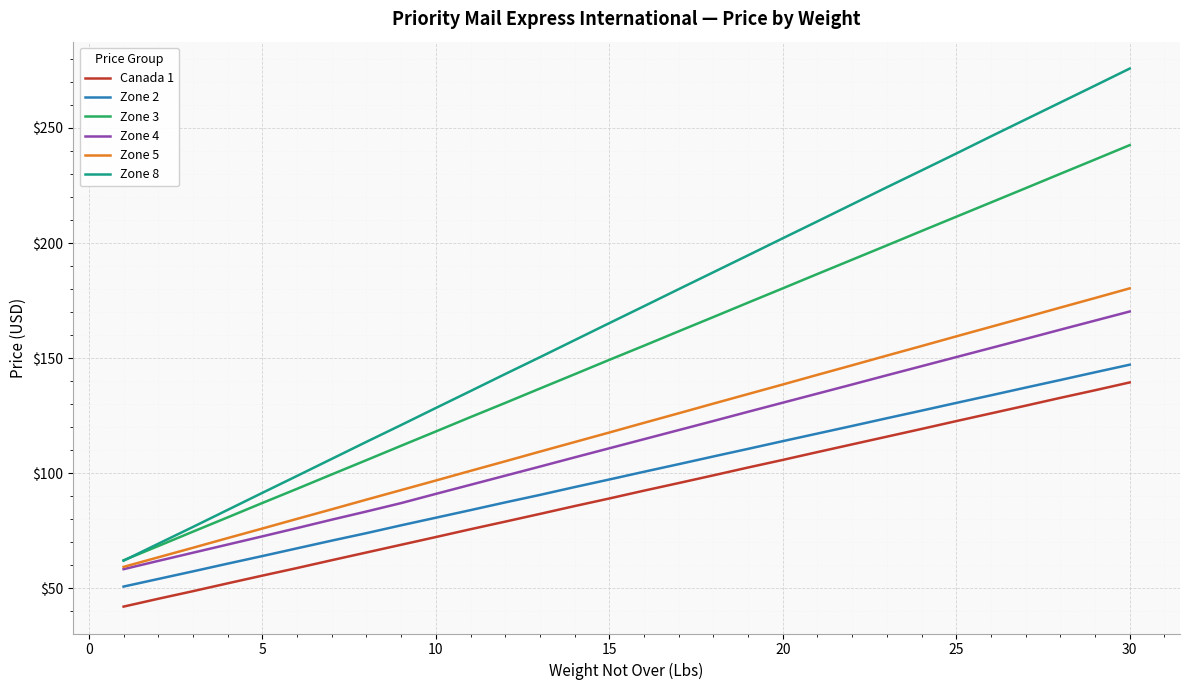

What is the maximum value for Zone 2?

147.2